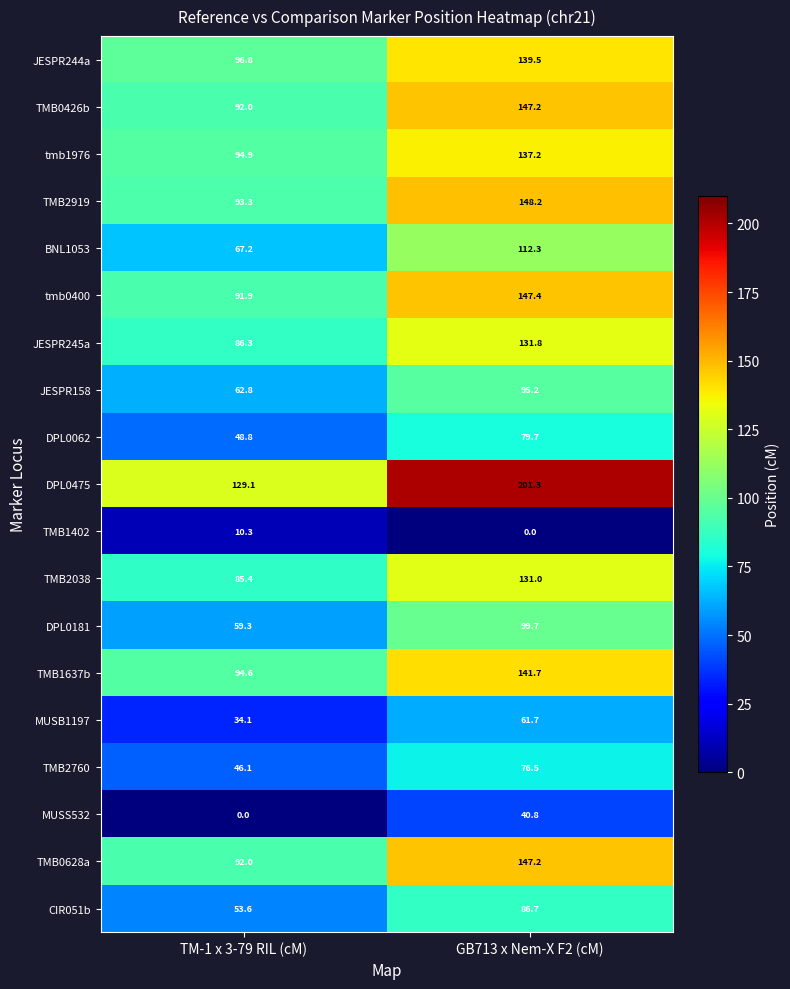

At which label does tmb1976 reach its peak?

GB713 x Nem-X F2 (cM)